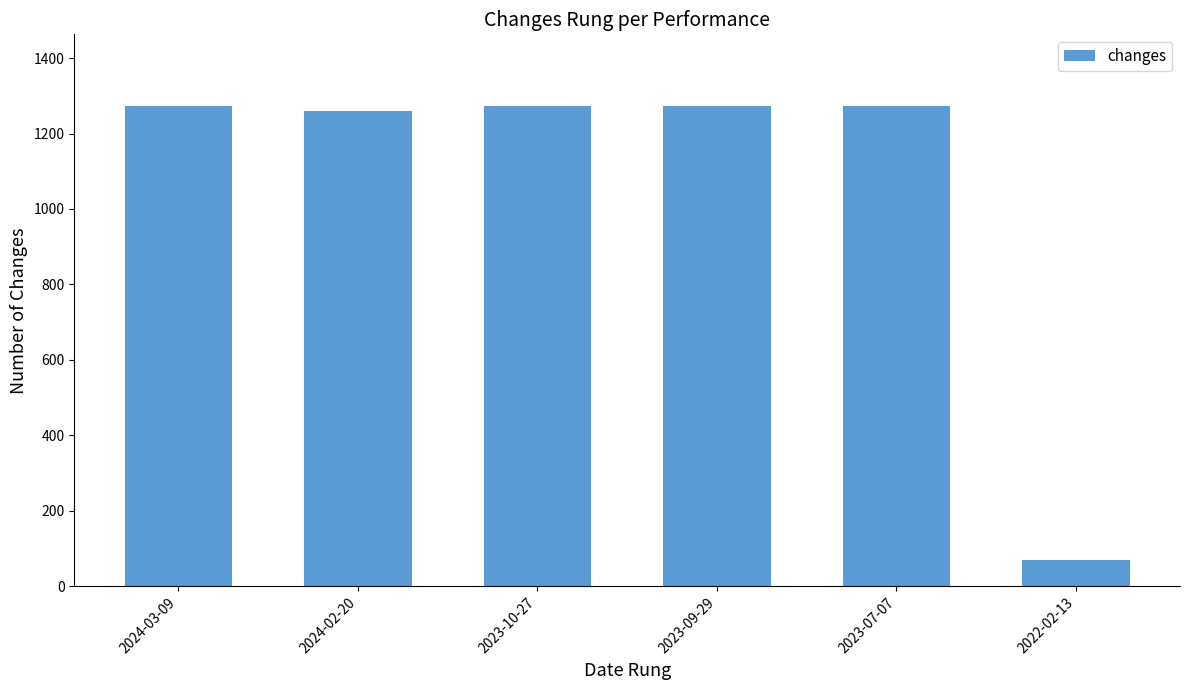

The value at 2023-07-07 is 1272. True or false?

True